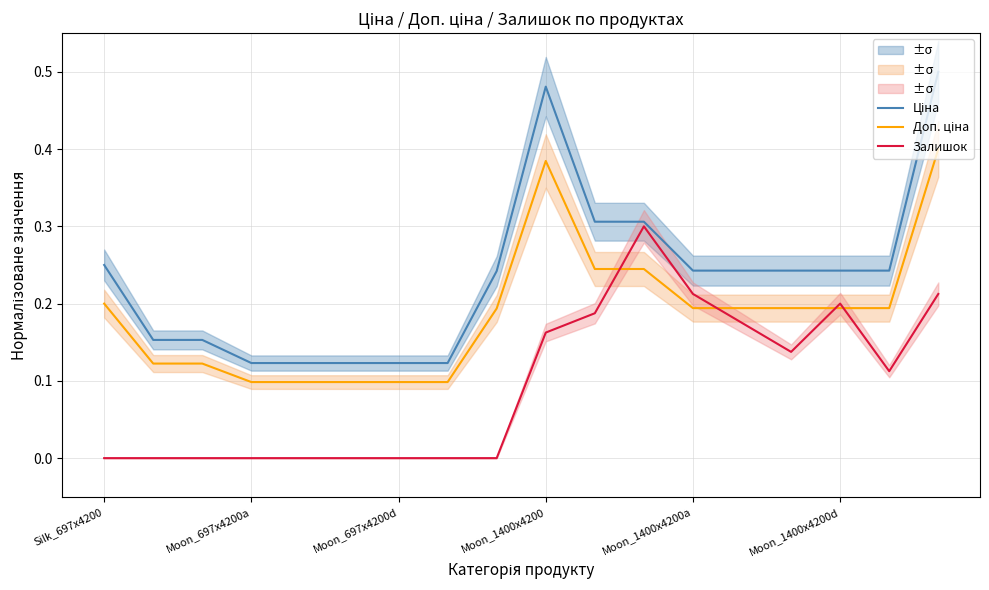

How many positive values does the Залишок series have?

9